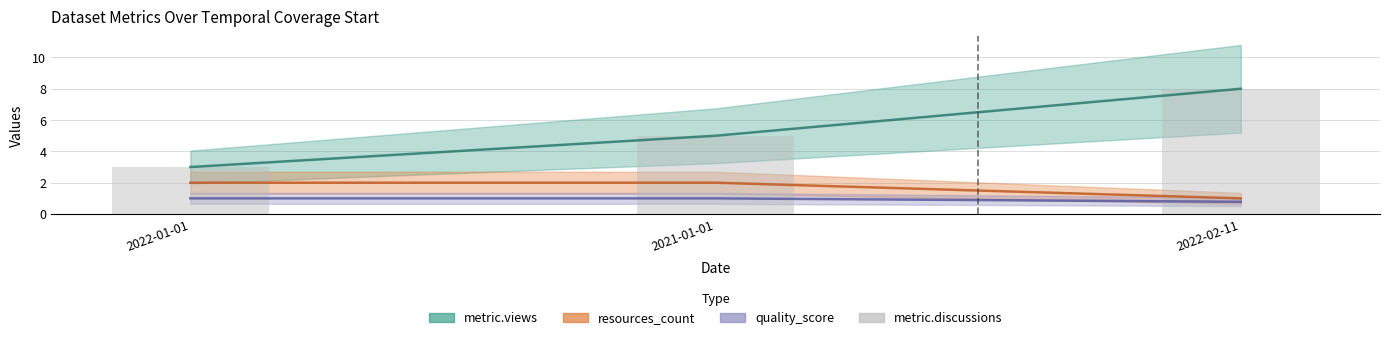

What position from the right is 2021-01-01?

2